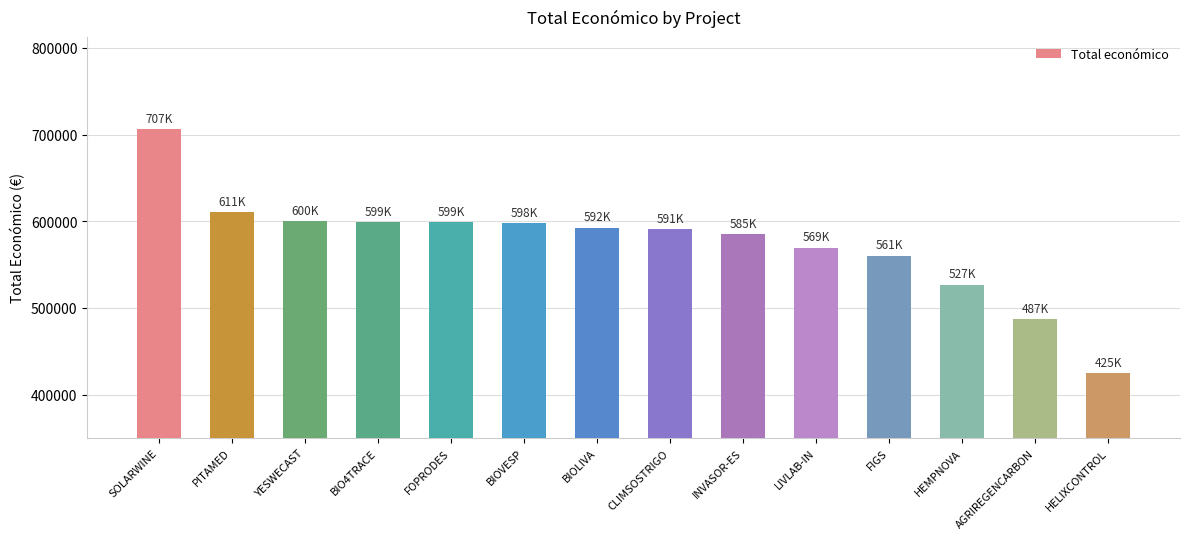

What position from the right is FOPRODES?

10